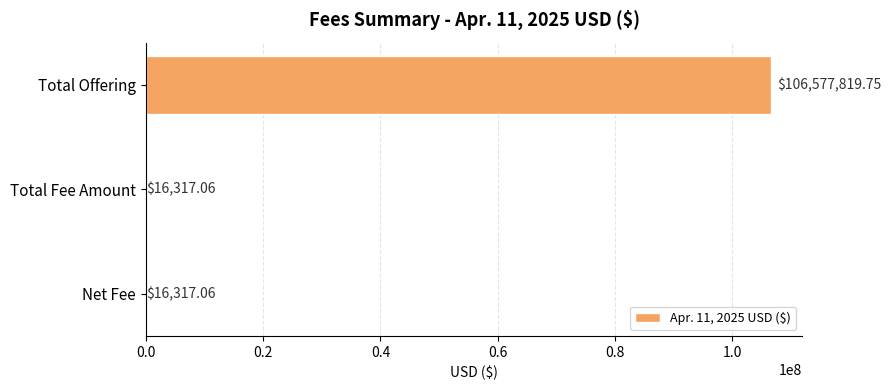

Between Total Offering and Net Fee, which is larger?

Total Offering